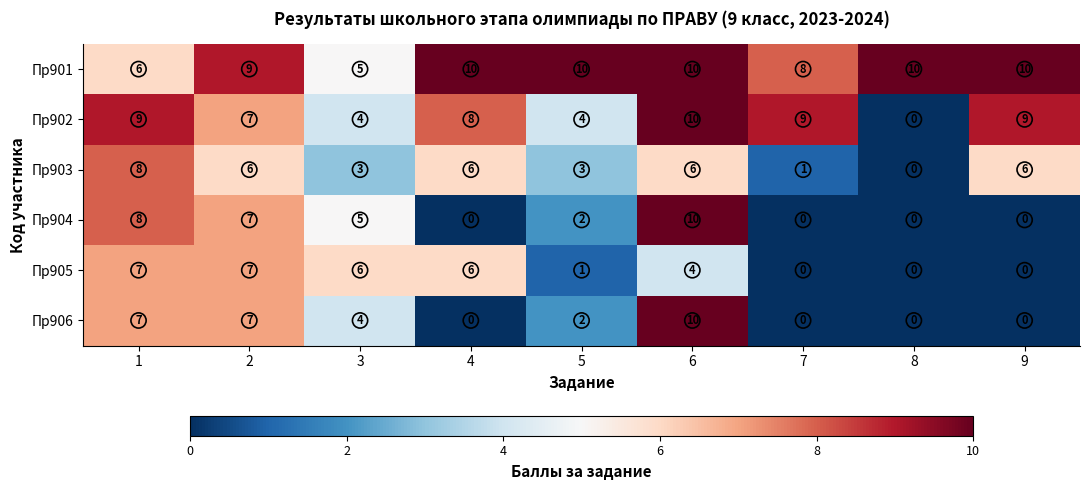

What is the approximate value of Пр905 at 6?

4